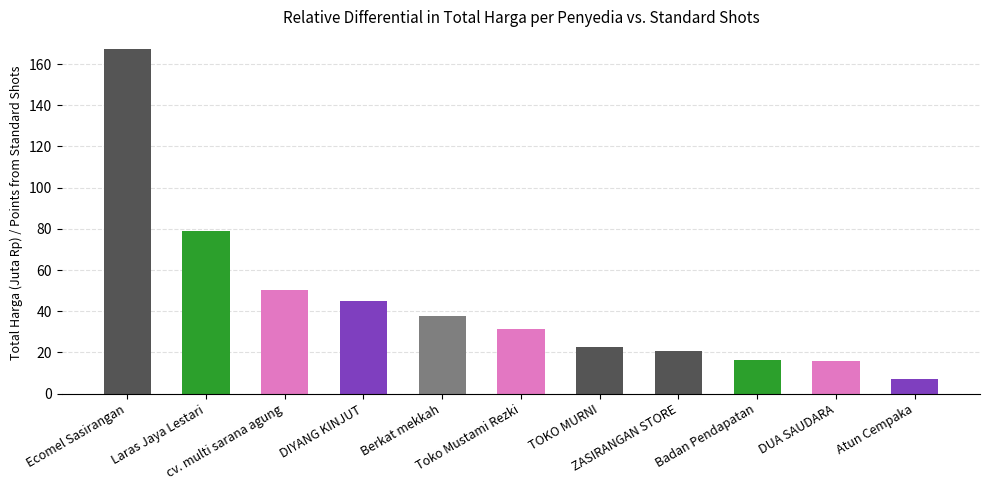

Is it true that the value at Ecomel Sasirangan is 167.5?

True